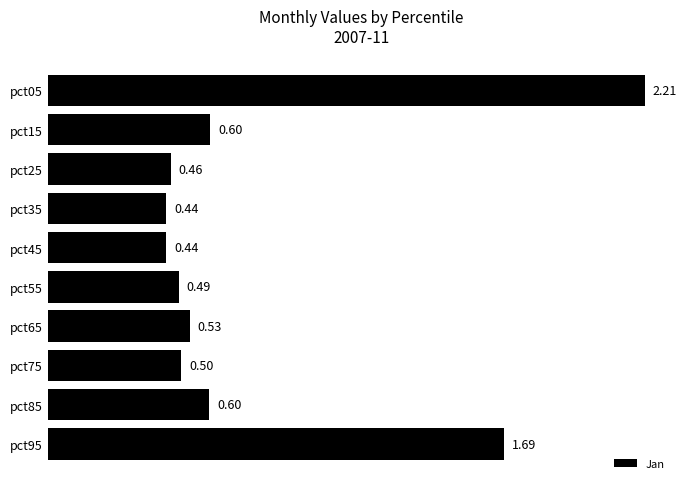

Which has a higher value, pct05 or pct45?

pct05